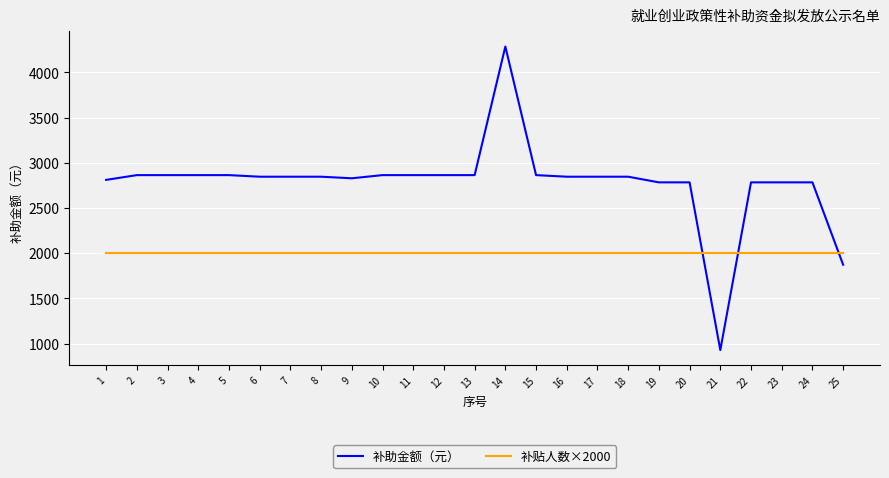

Rank the series by their average value, from lowest to highest.

补贴人数×2000, 补助金额（元）